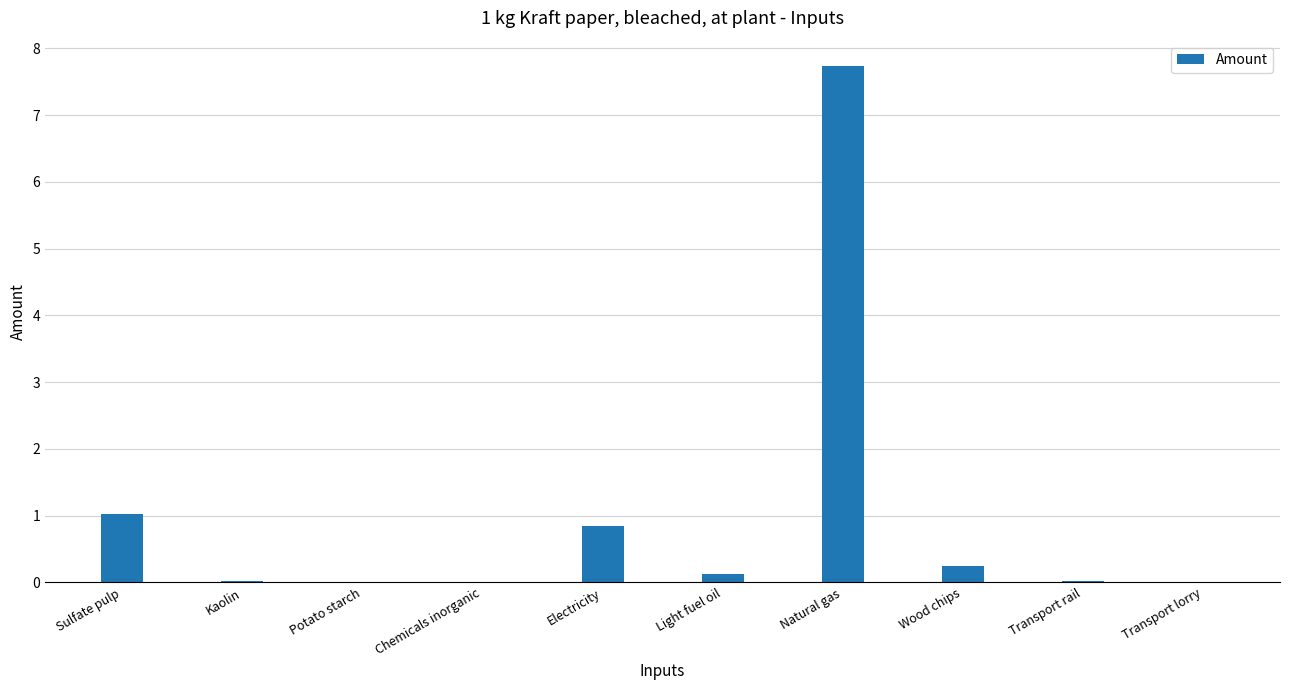

What is the greatest value displayed?

7.7